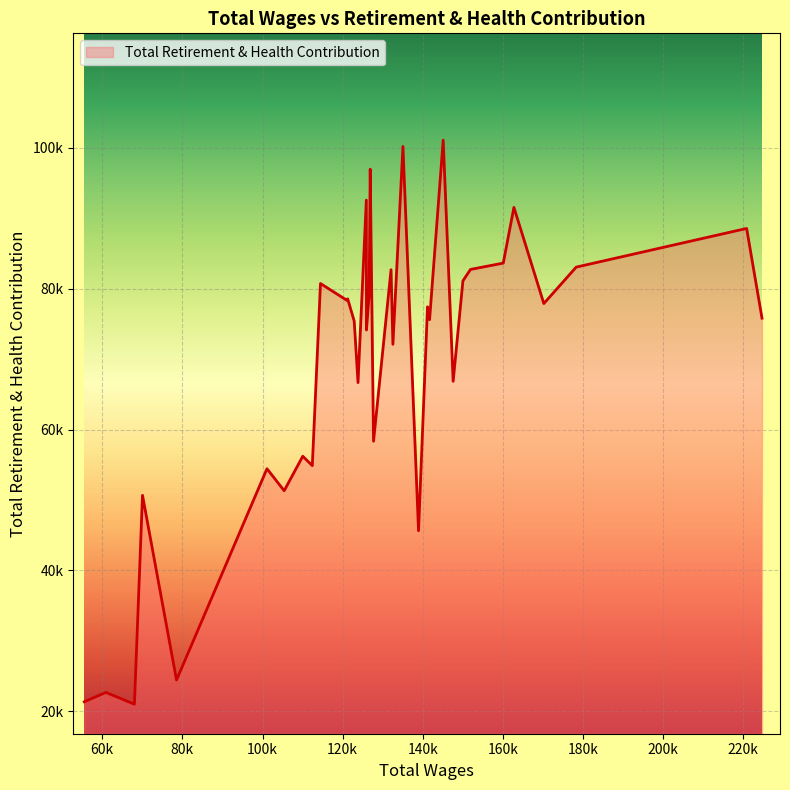

Rank the categories by value from lowest to highest.

32, 34, 33, 30, 12, 31, 28, 29, 26, 27, 16, 21, 8, 14, 19, 22, 10, 0, 11, 3, 24, 23, 18, 25, 7, 15, 6, 2, 5, 1, 4, 20, 17, 13, 9